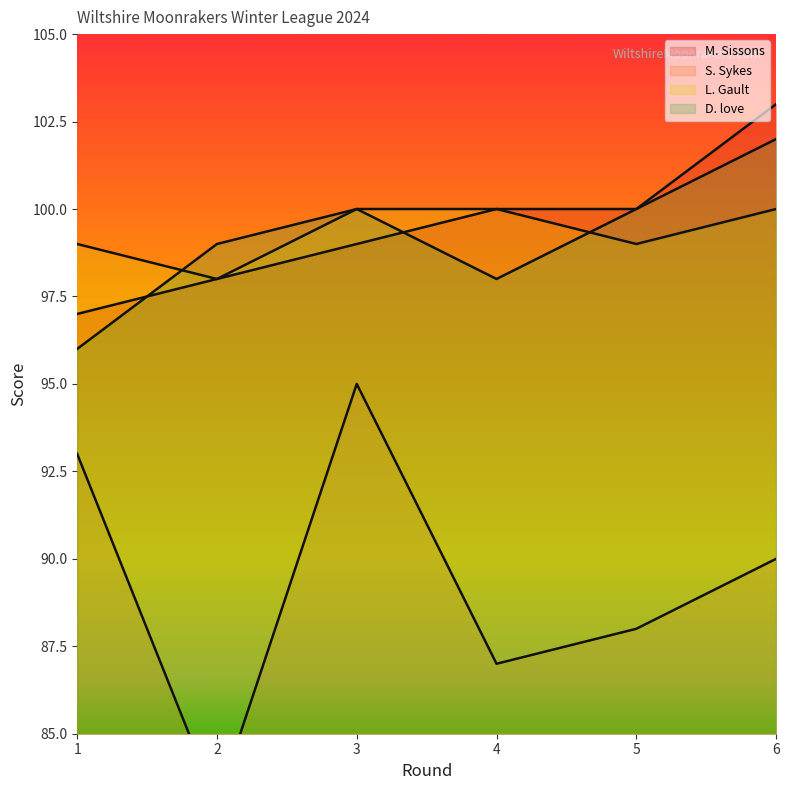

Which has a higher value, 6 or 3?

6